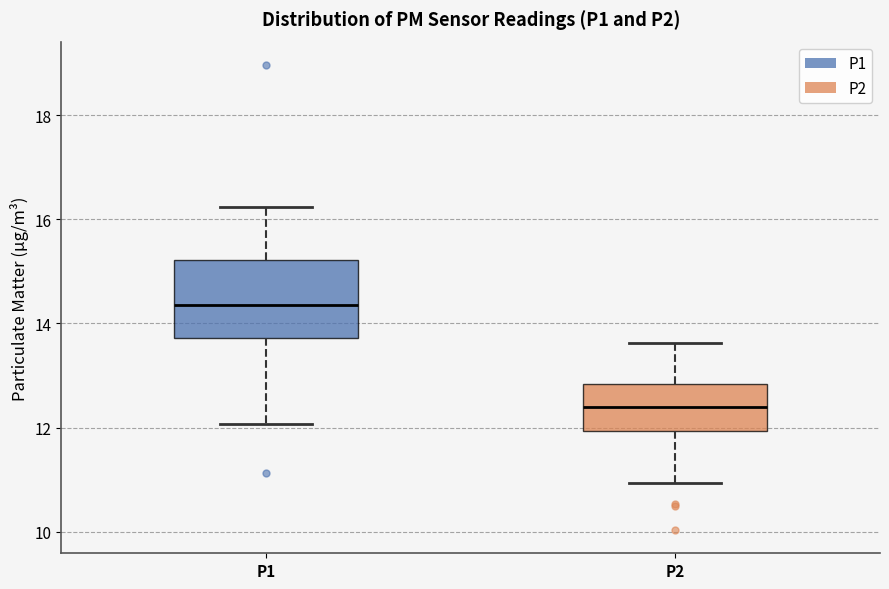

Comparing the boxes themselves (not the whiskers), which one is the tallest?

P1